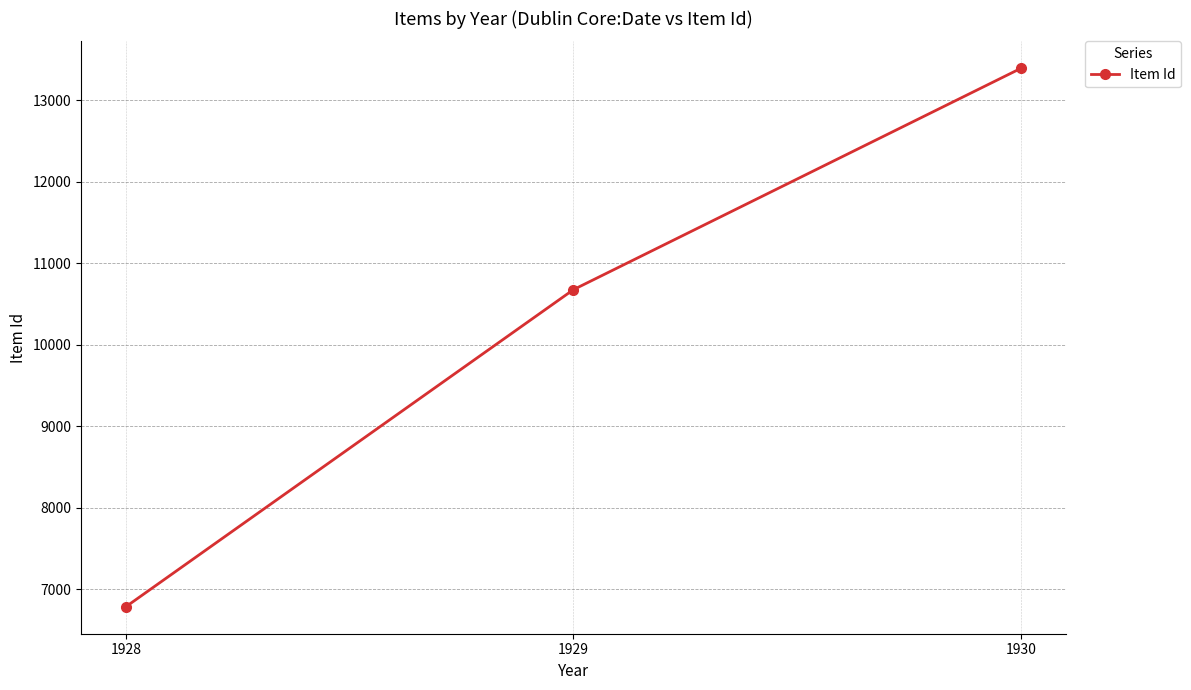

What is the sum of the values at 1930 and 1928?

20177